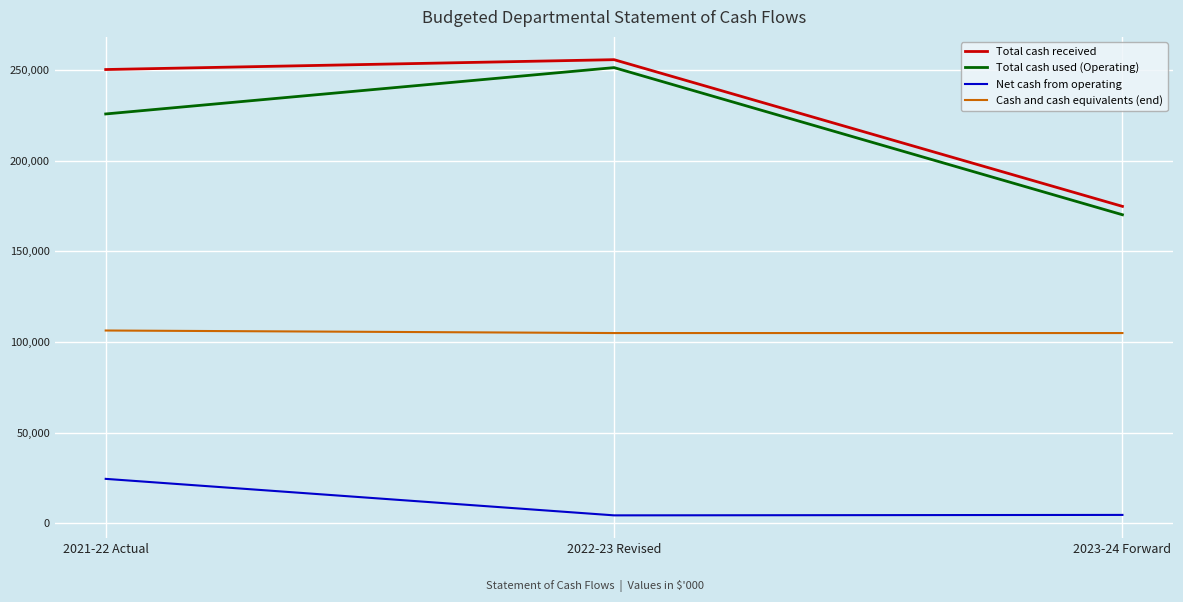

Which series has the largest total across all categories?

Total cash received